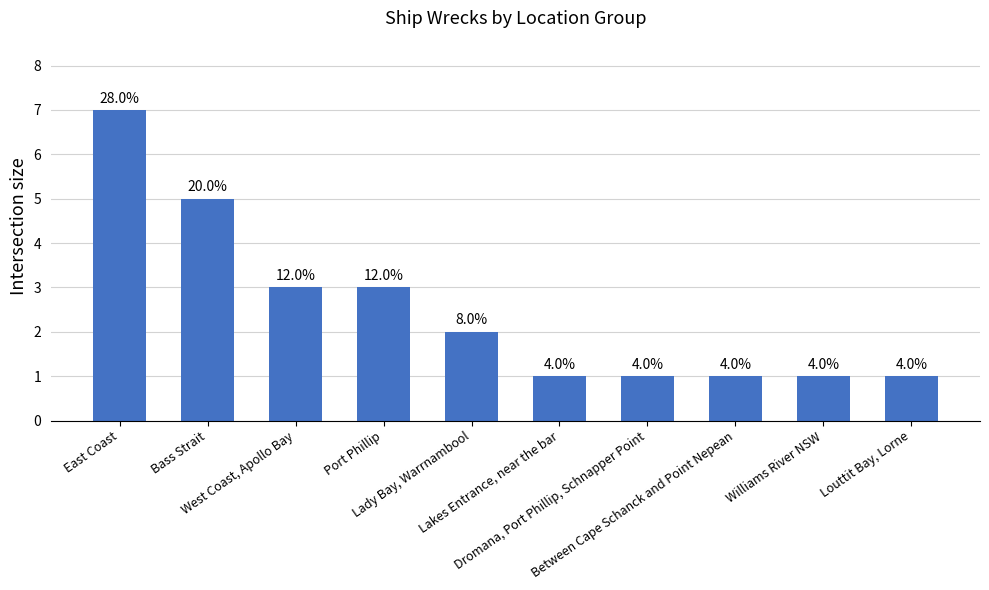

True or false: the data shows 0 at Lakes Entrance, near the bar.

False